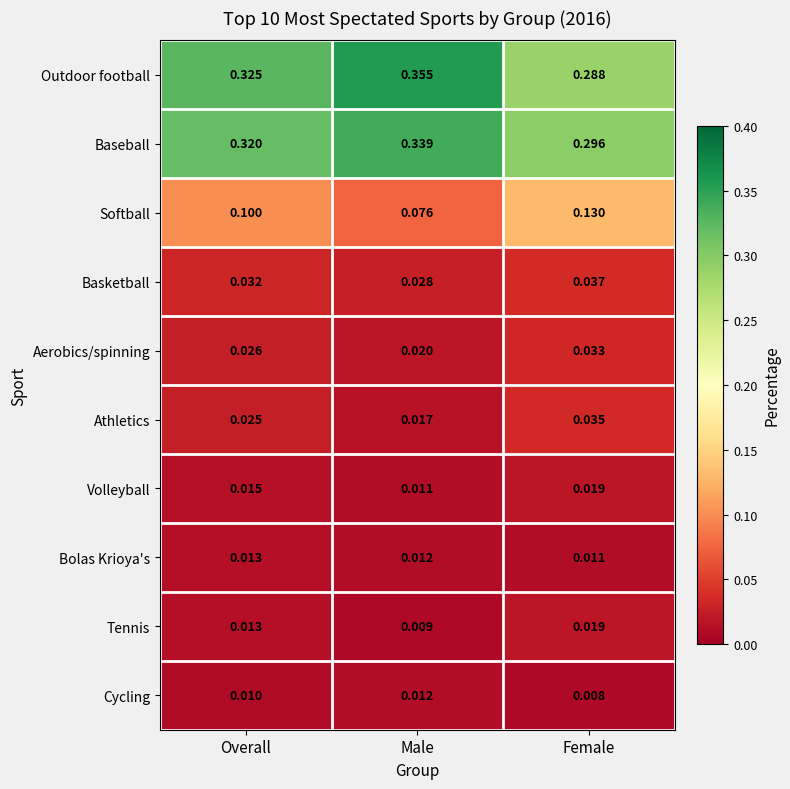

Between Overall and Female, which series saw the biggest shift?

Outdoor football